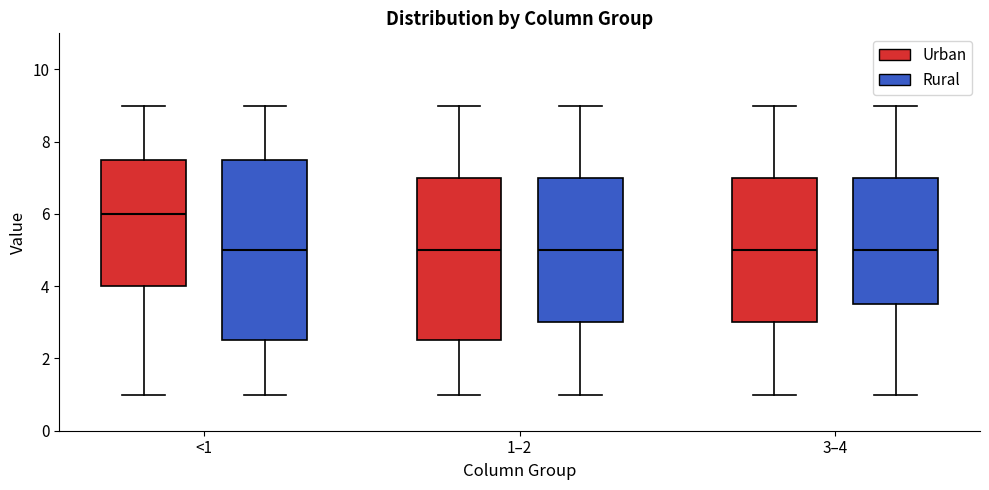

Where does the upper whisker of the box for <1 (Rural) end on the y-axis? The values are not printed on the chart, so give them approximately, as read against the axis.

9.0